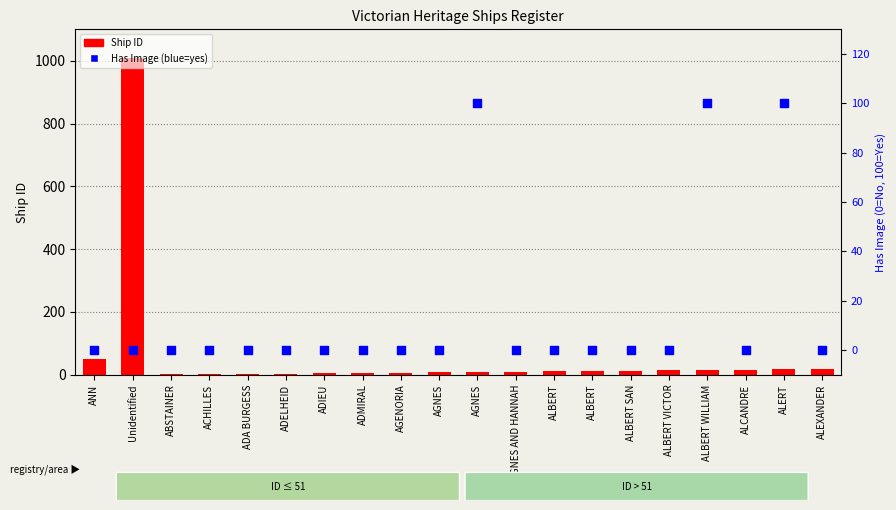

What are all the series names shown in the legend?

Ship ID, Has Image (%)